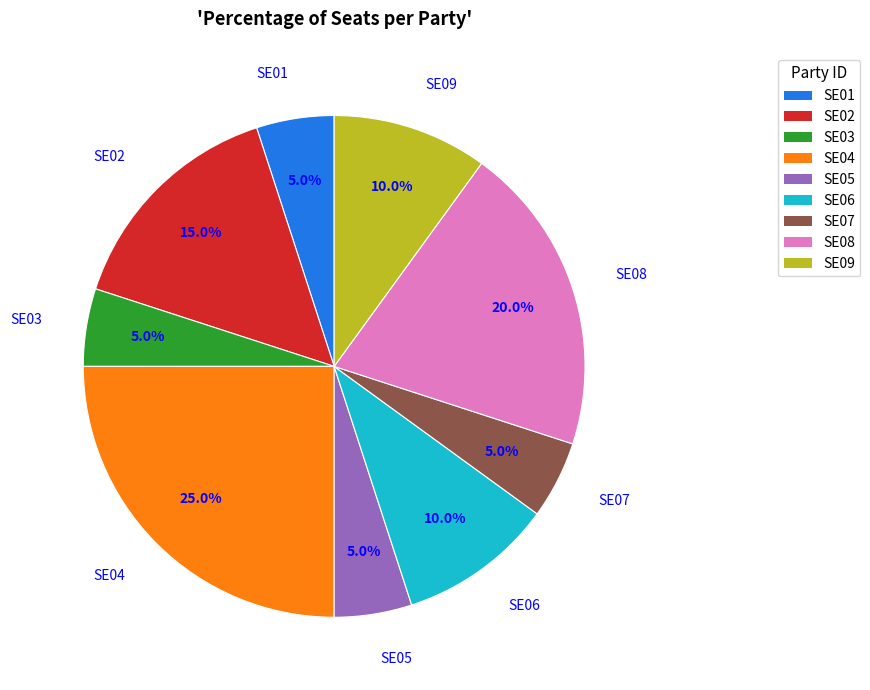

To the nearest percent, what is the combined percentage of SE06 and SE08?

30%